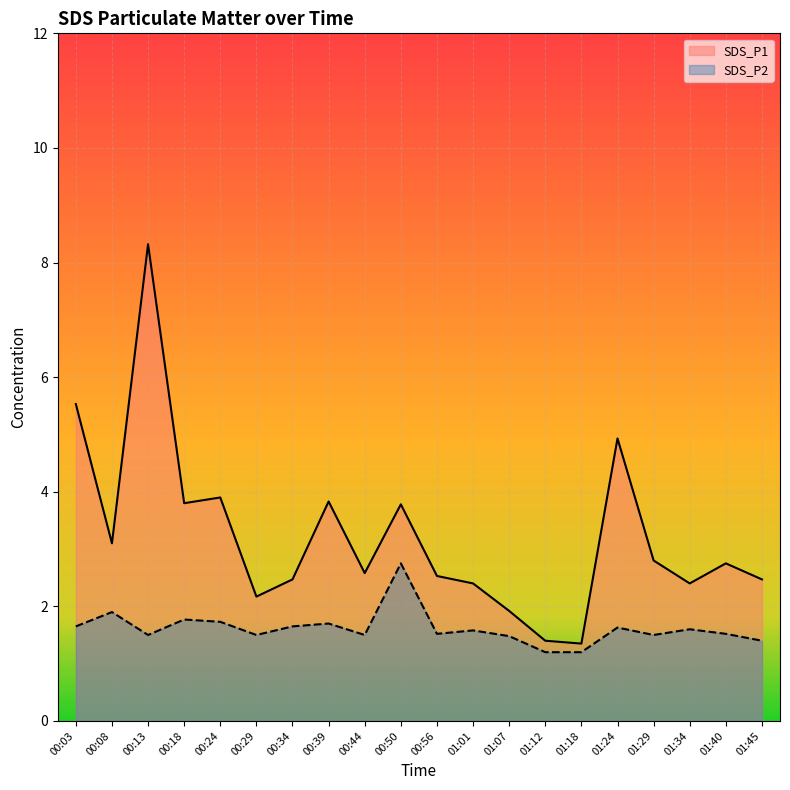

True or false: SDS_P1 and SDS_P2 cross at least once.

False